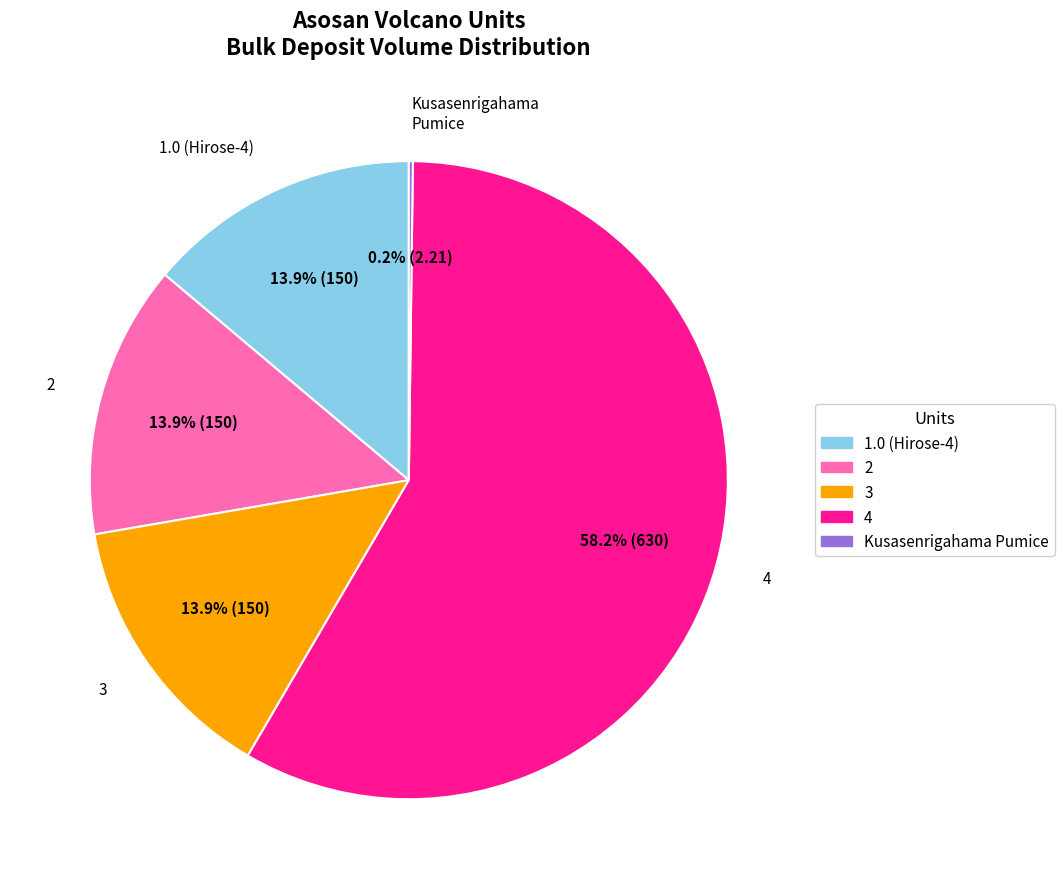

Is there any slice that represents more than half of the pie?

Yes